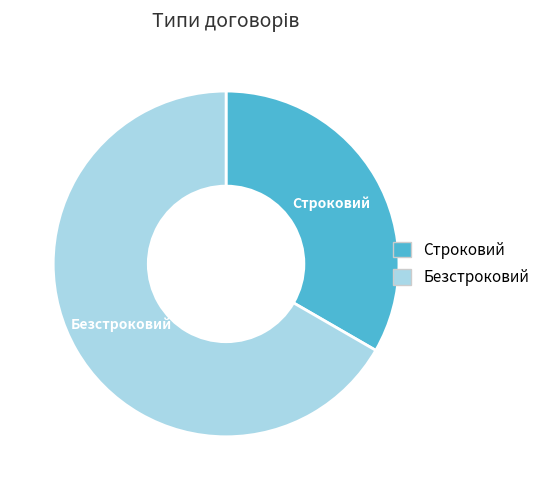

What is the ratio of the value at Безстроковий to the value at Строковий?

2.0